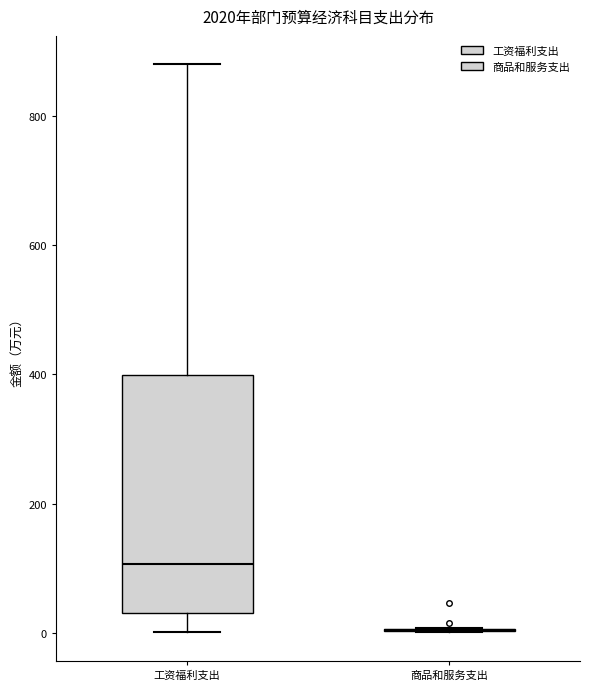

Reading left to right, transcribe this box plot: for each box, give where its median line is, the range the box spans, and where its two whiskers end, as read against the y-axis. The values are not printed on the chart, so give them approximately, as read against the axis.

工资福利支出: median 100, box 40 to 400, whiskers 0 to 880
商品和服务支出: box collapsed to a line at 0, whiskers 0 to 0